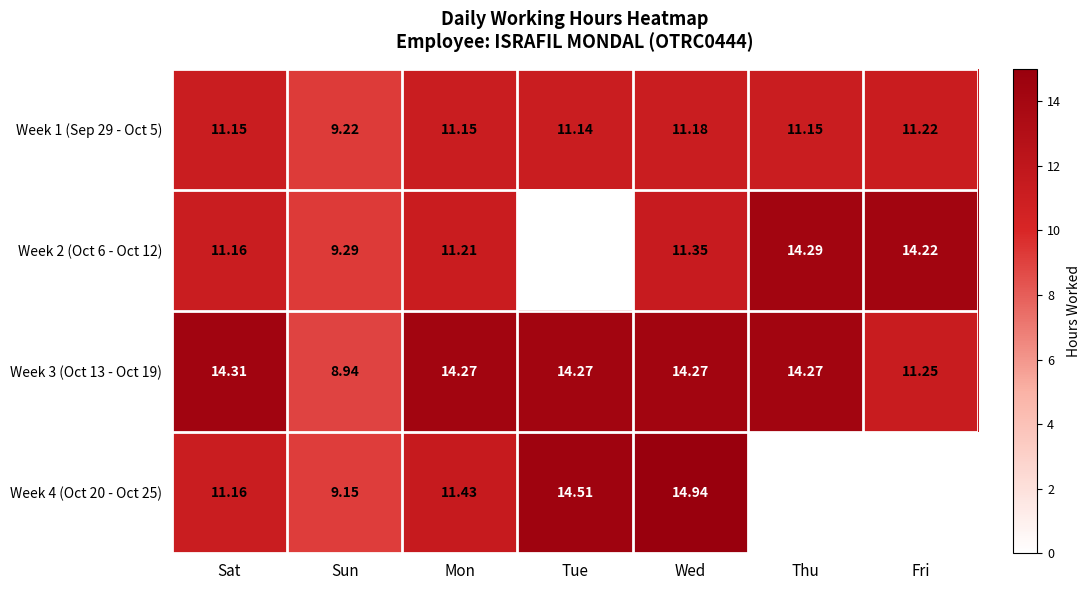

Which series changed the most between Mon and Wed?

Week 4 (Oct 20 - Oct 25)